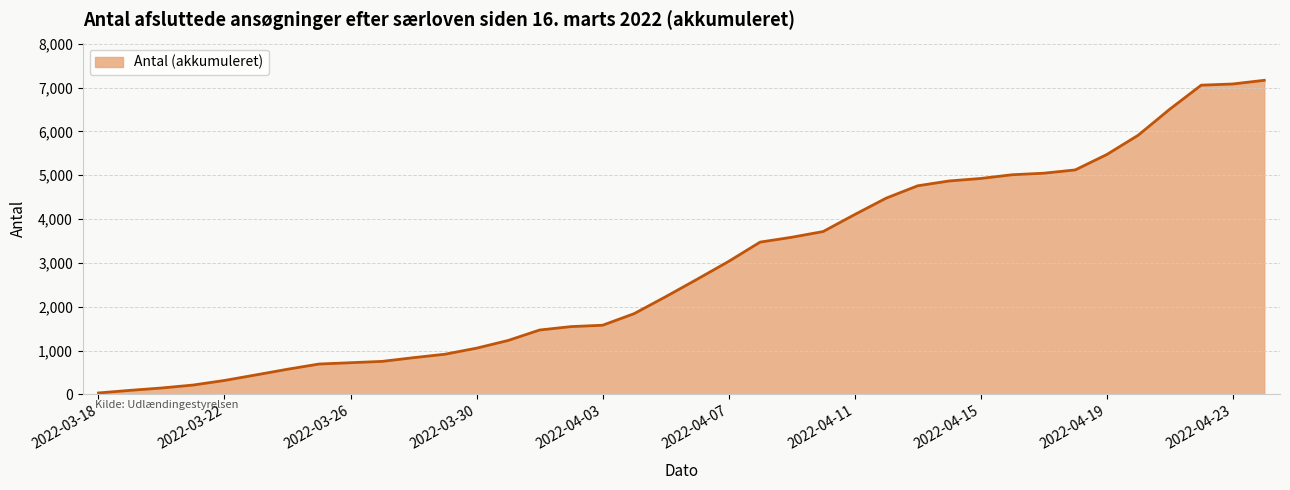

What is the greatest value displayed?

7166